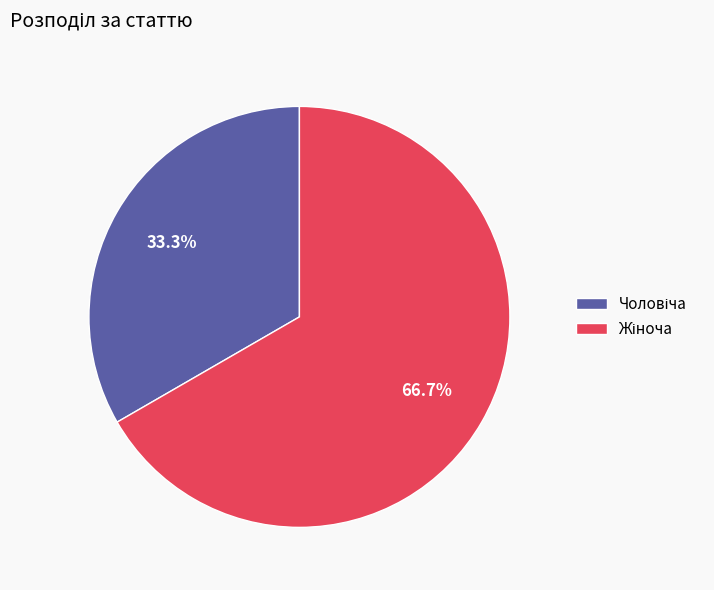

Does any single category account for the majority?

Yes